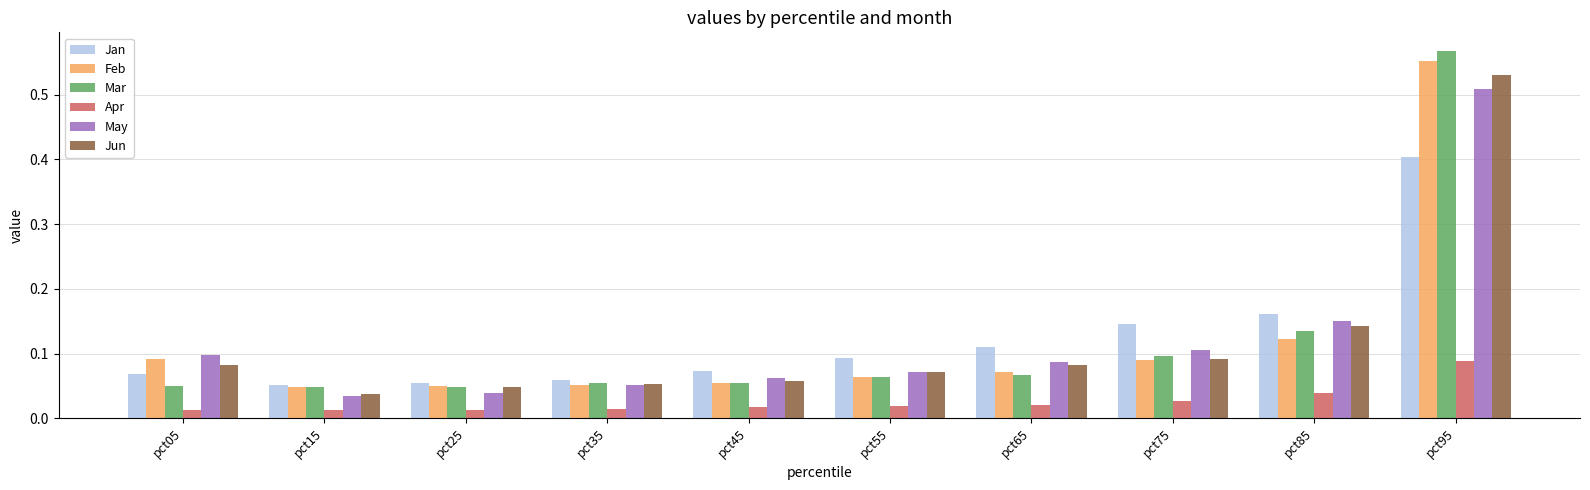

Which series has the largest range (max minus min)?

Mar